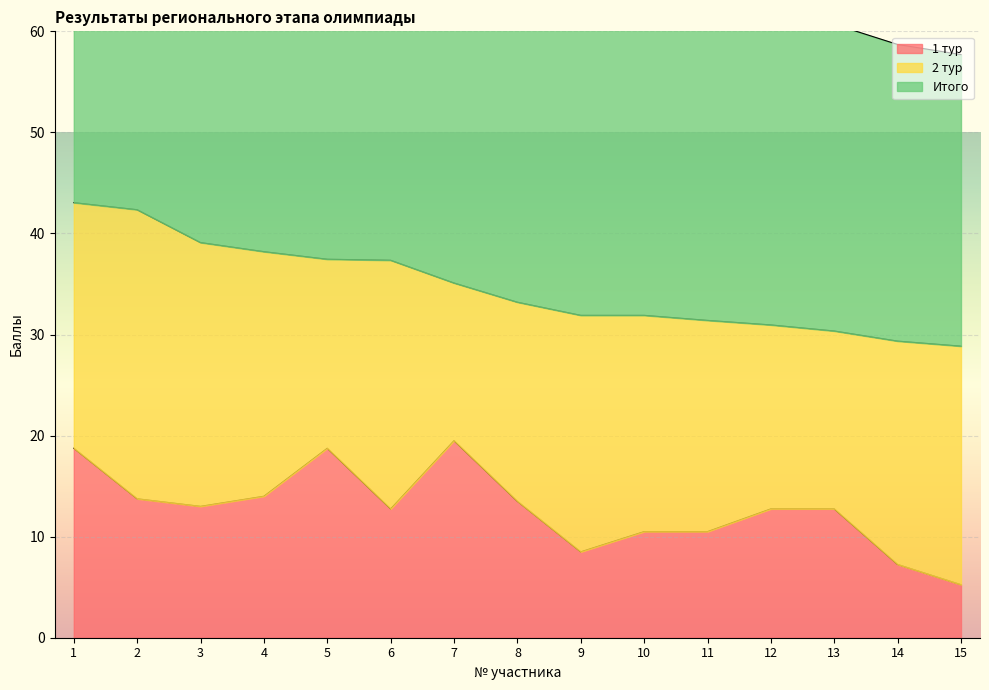

Is it true that 1 тур equals 28.2 at 7?

False